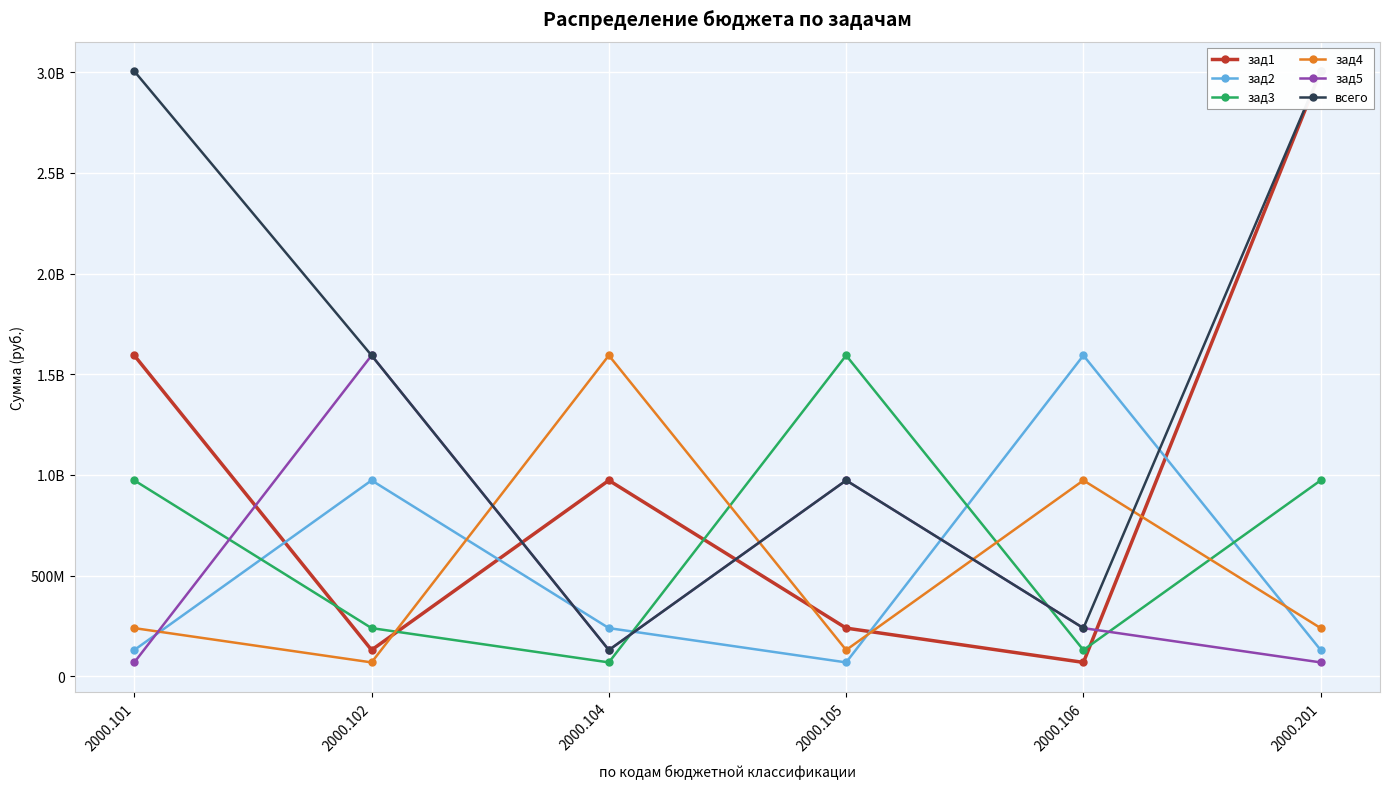

Which series changed the most between 2000.105 and 2000.106?

зад2